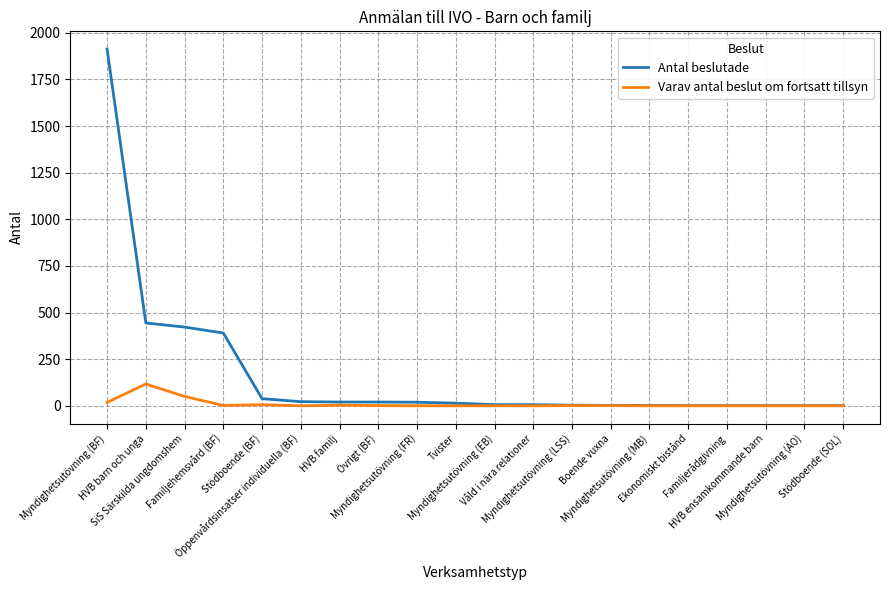

What is the highest value of the Varav antal beslut om fortsatt tillsyn series?

117